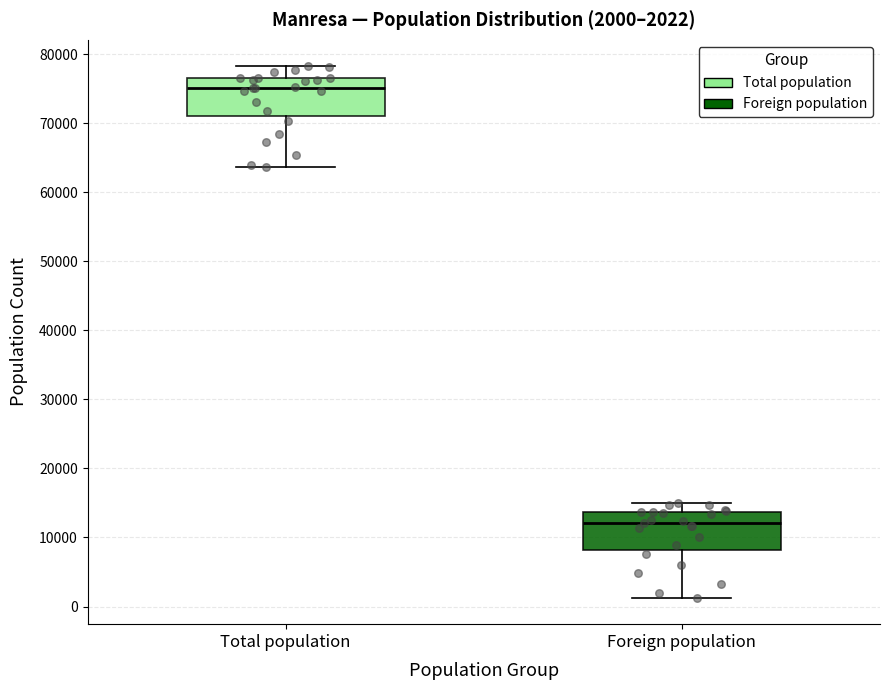

Which box has the highest median line?

Total population